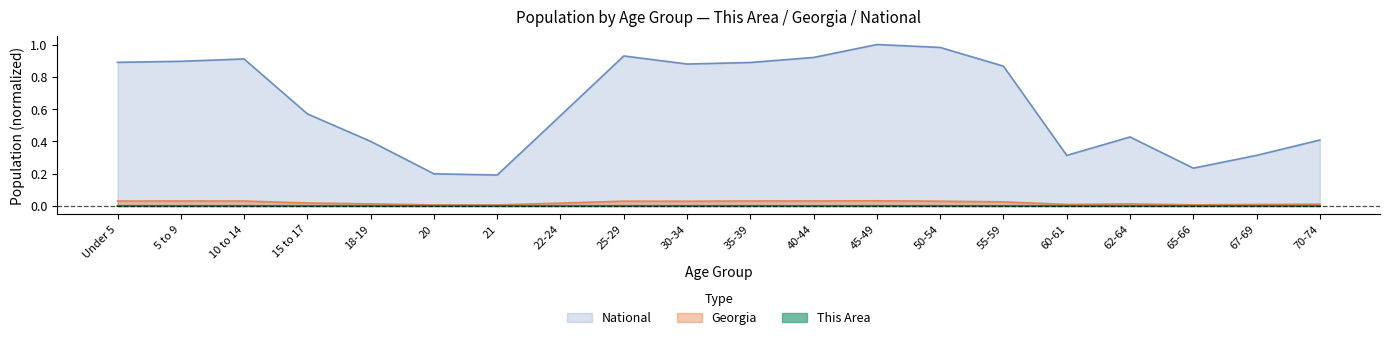

Rank the categories by This Area value from highest to lowest.

Under 5, 5 to 9, 30-34, 35-39, 10 to 14, 40-44, 25-29, 45-49, 50-54, 55-59, 15 to 17, 22-24, 62-64, 18-19, 60-61, 70-74, 67-69, 65-66, 21, 20